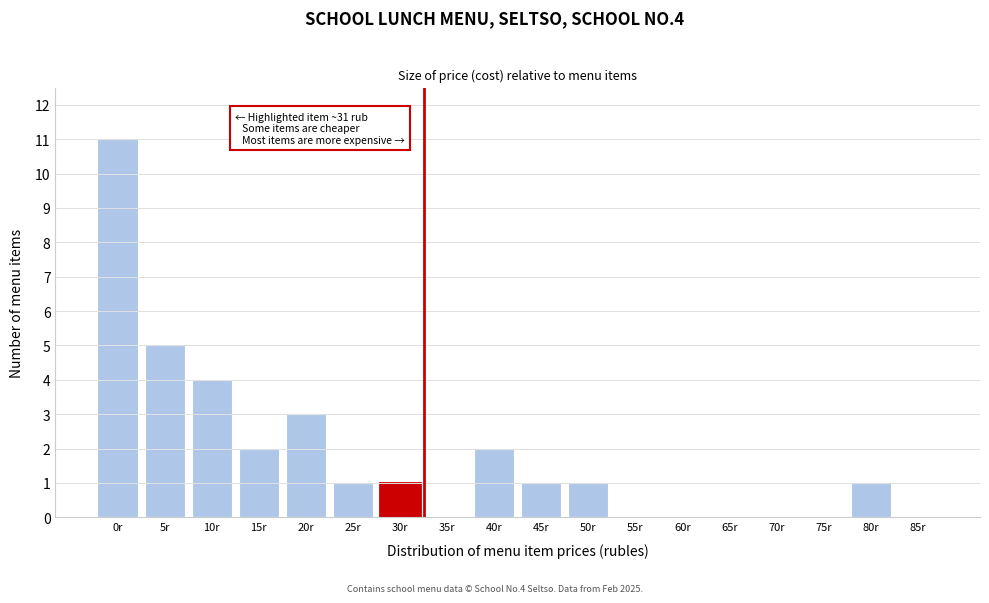

Reading left to right, what are all the values shown in this chart?

0r=11	5r=5	10r=4	15r=2	20r=3	25r=1	30r=1	35r=0	40r=2	45r=1	50r=1	55r=0	60r=0	65r=0	70r=0	75r=0	80r=1	85r=0